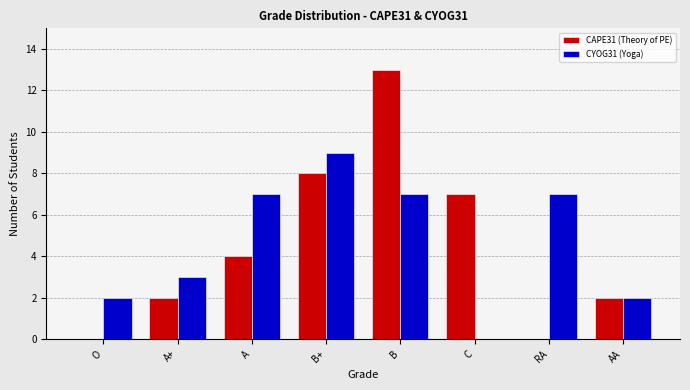

Reading right to left, transcribe all the data shown in this chart.

CAPE31 (Theory of PE): AA=2	RA=0	C=7	B=13	B+=8	A=4	A+=2	O=0
CYOG31 (Yoga): AA=2	RA=7	C=0	B=7	B+=9	A=7	A+=3	O=2